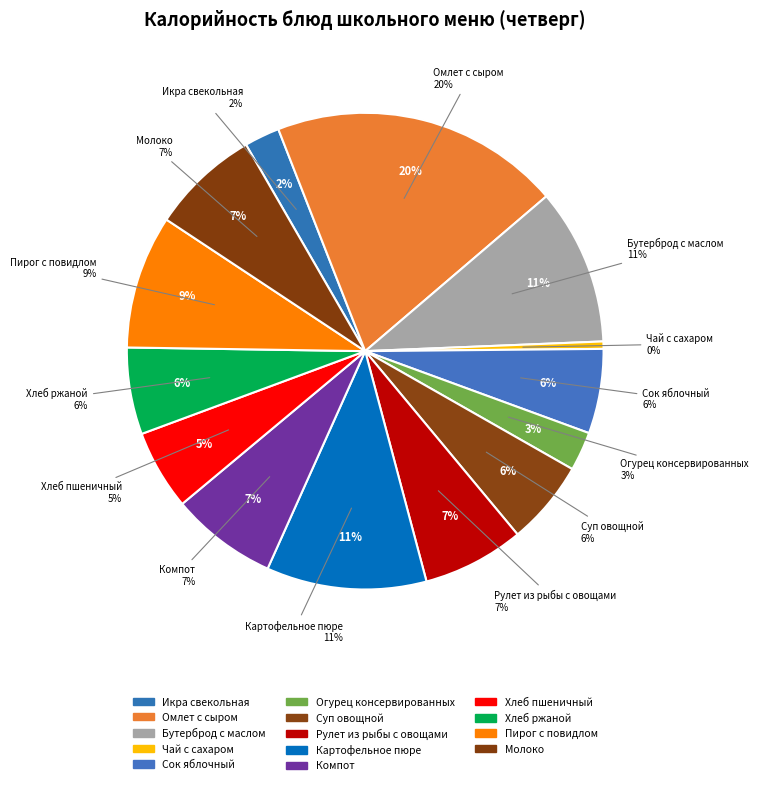

How many segments does this pie chart have?

14